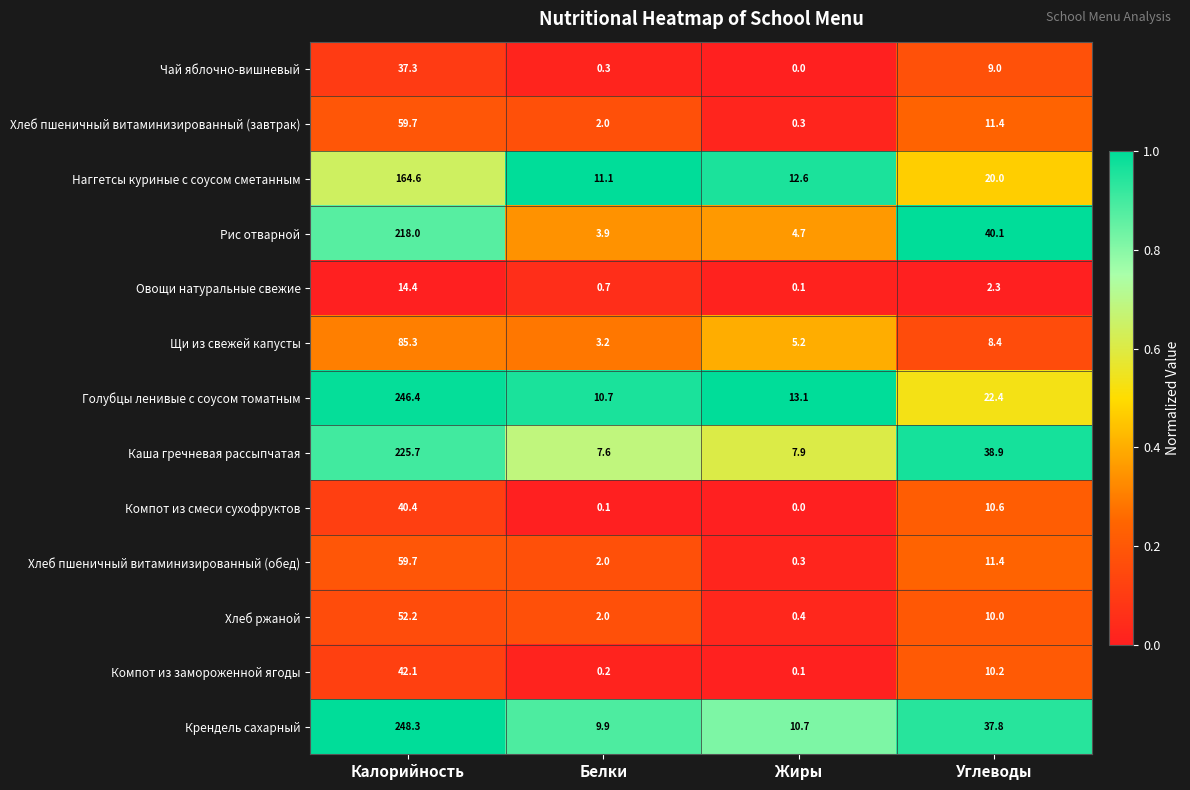

The Голубцы ленивые с соусом томатным series shows 36.2 at Углеводы. True or false?

False